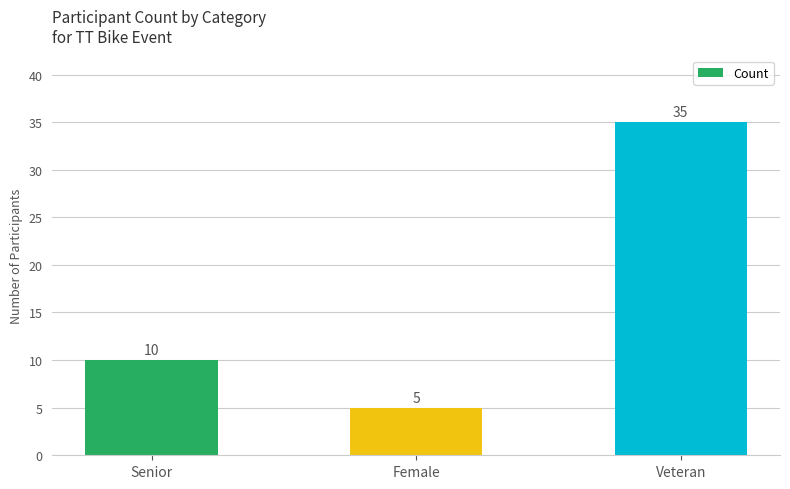

What is the label of the 2nd bar from the right?

Female